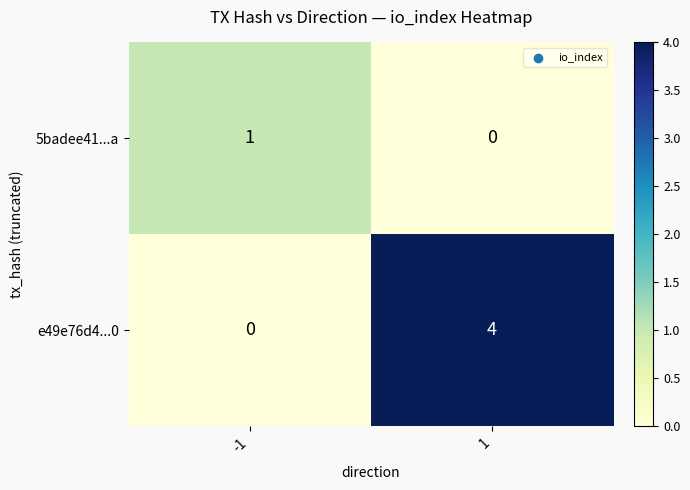

At 1, list the series in order from largest to smallest.

e49e76d4...0, 5badee41...a